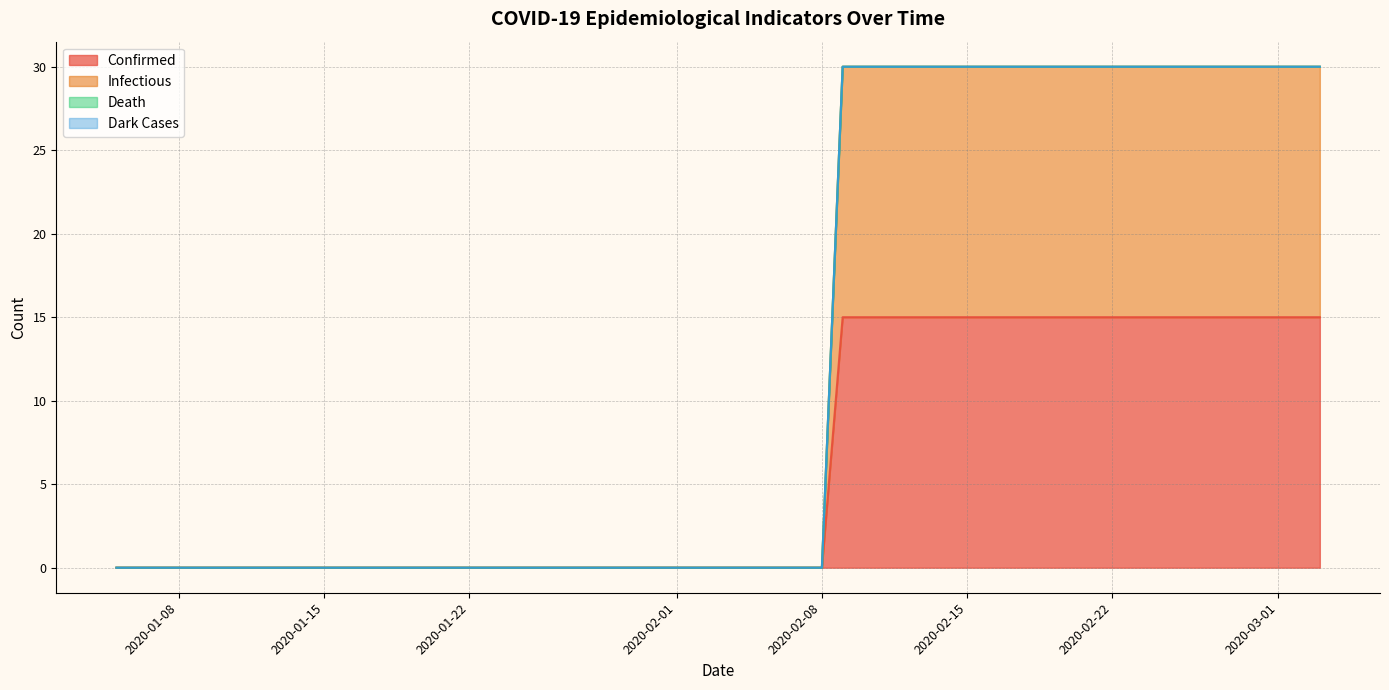

What is the label of the 8th point from the right?

2020-02-25